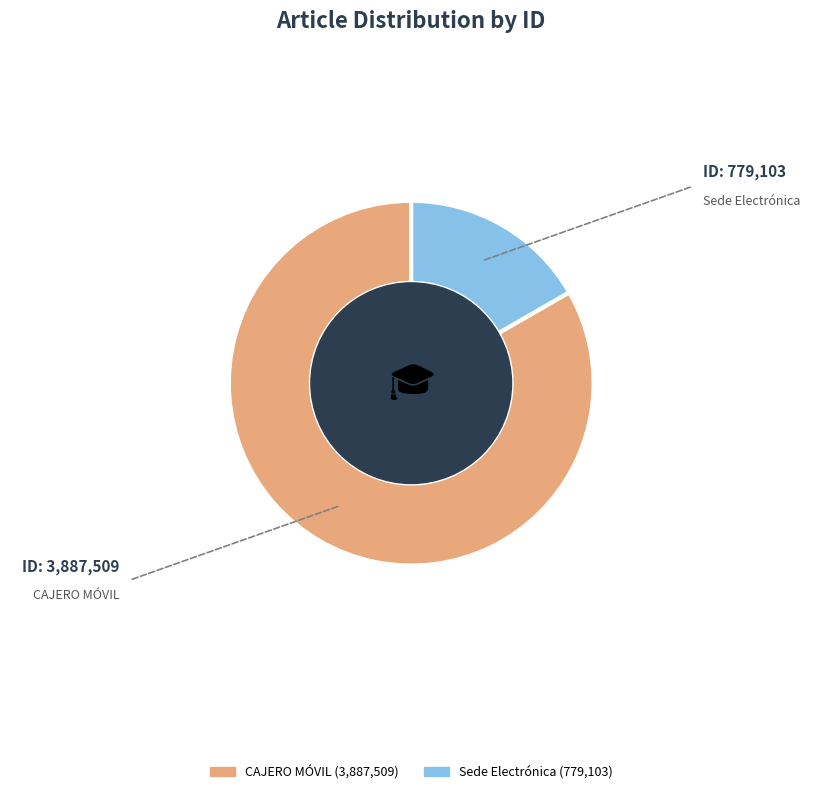

What is the largest slice in the pie chart?

CAJERO MÓVIL